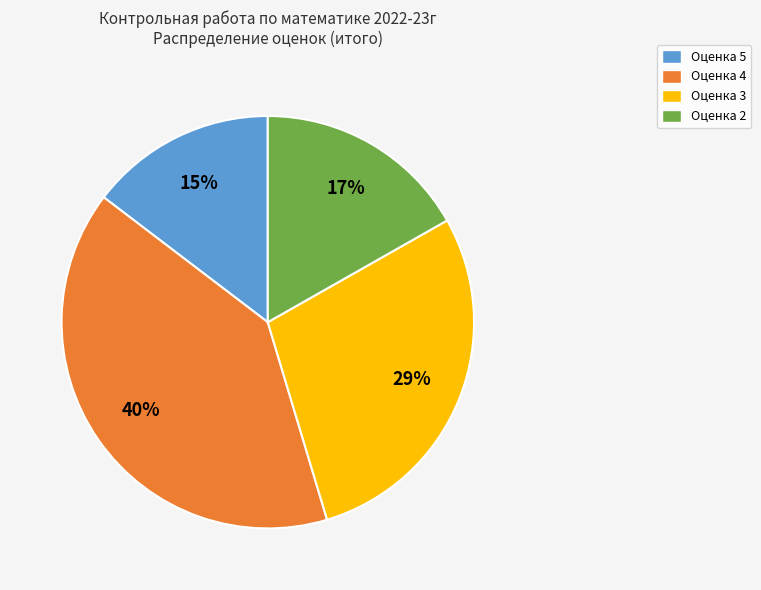

Does any single category account for the majority?

No